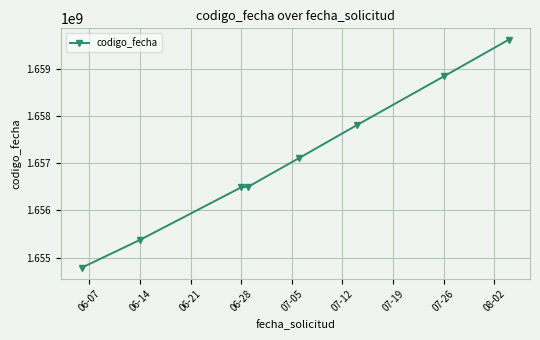

What is the minimum value shown in the chart?

1654790326